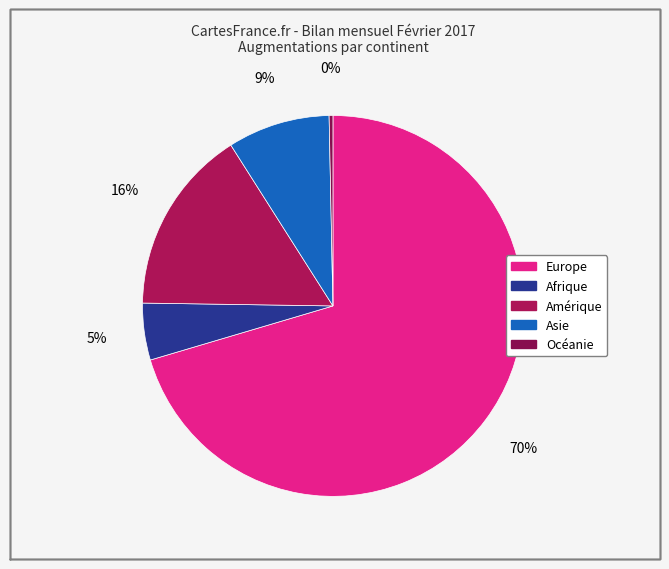

To the nearest percent, what is the average slice percentage?

20%